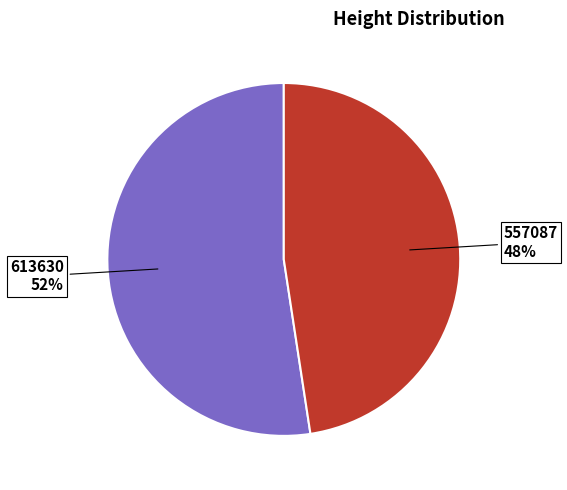

Which slice is the smallest?

557087